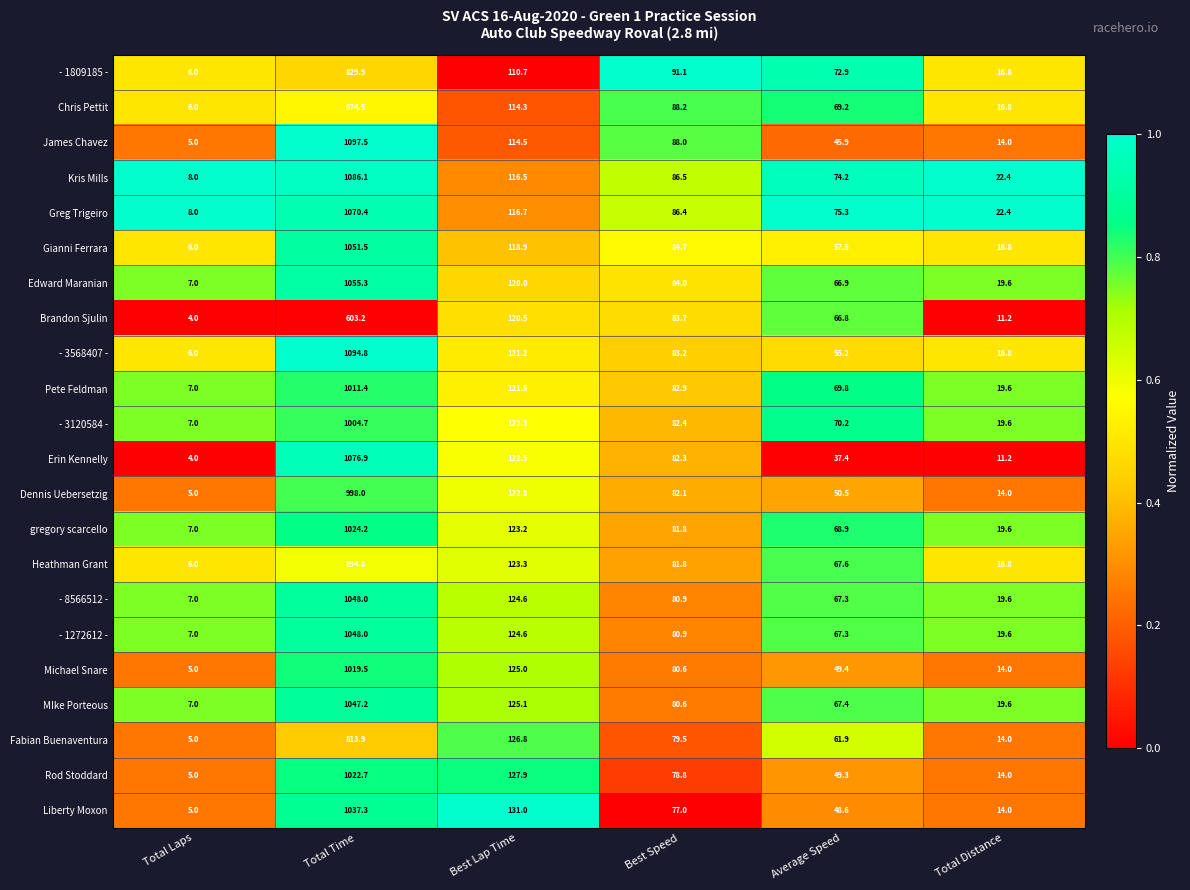

How many values in the Chris Pettit series are below 88?

3